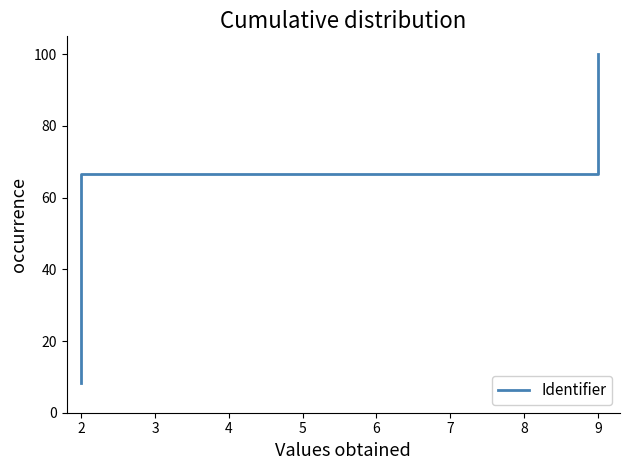

What is the difference between the maximum and minimum values?

91.7